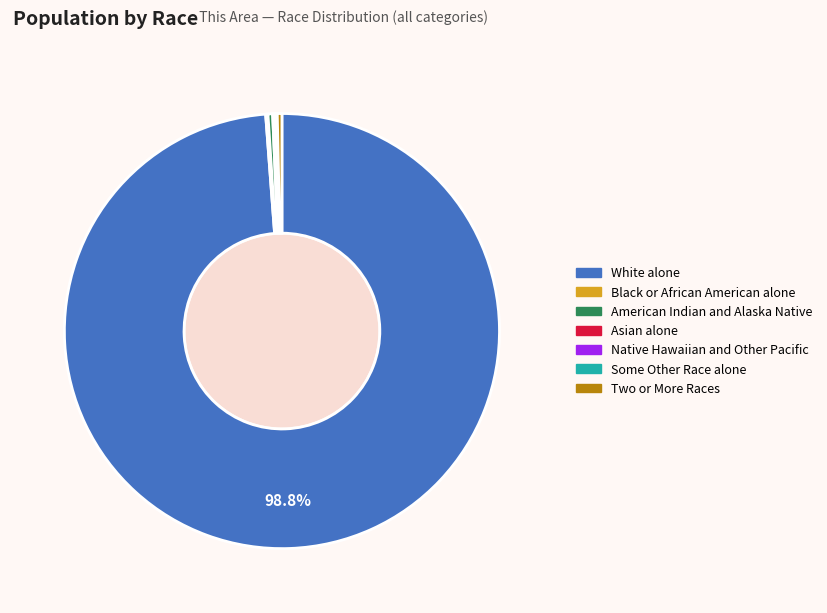

What is the majority slice?

White alone